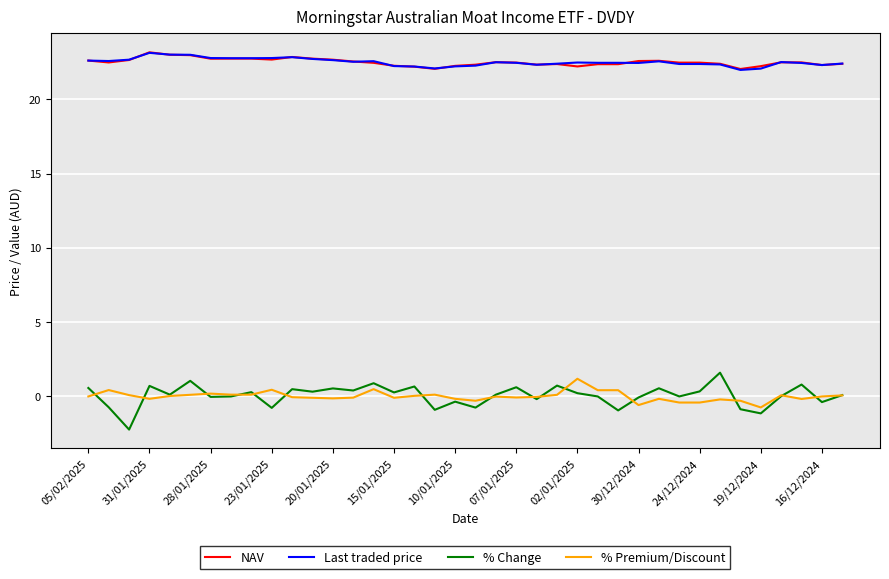

What is the minimum value for NAV?

22.0